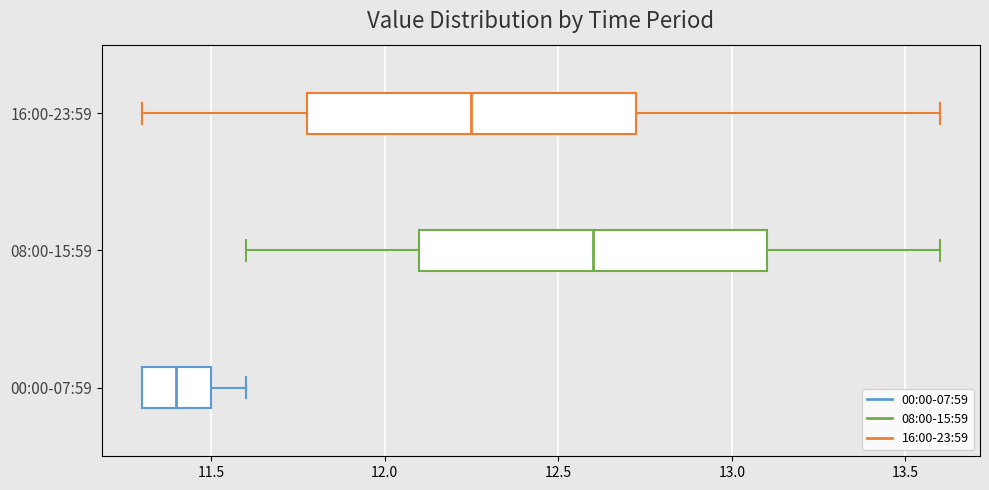

Which box has the furthest to the left median line?

00:00-07:59